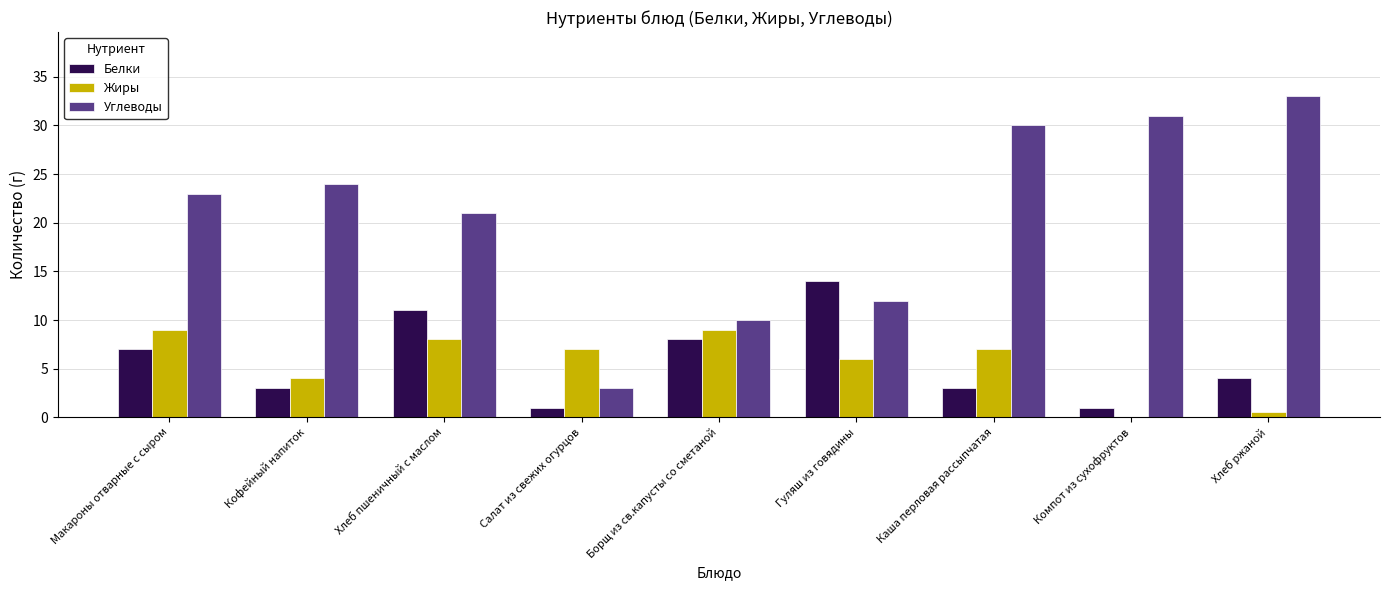

Is it true that Углеводы equals 14.3 at Кофейный напиток?

False